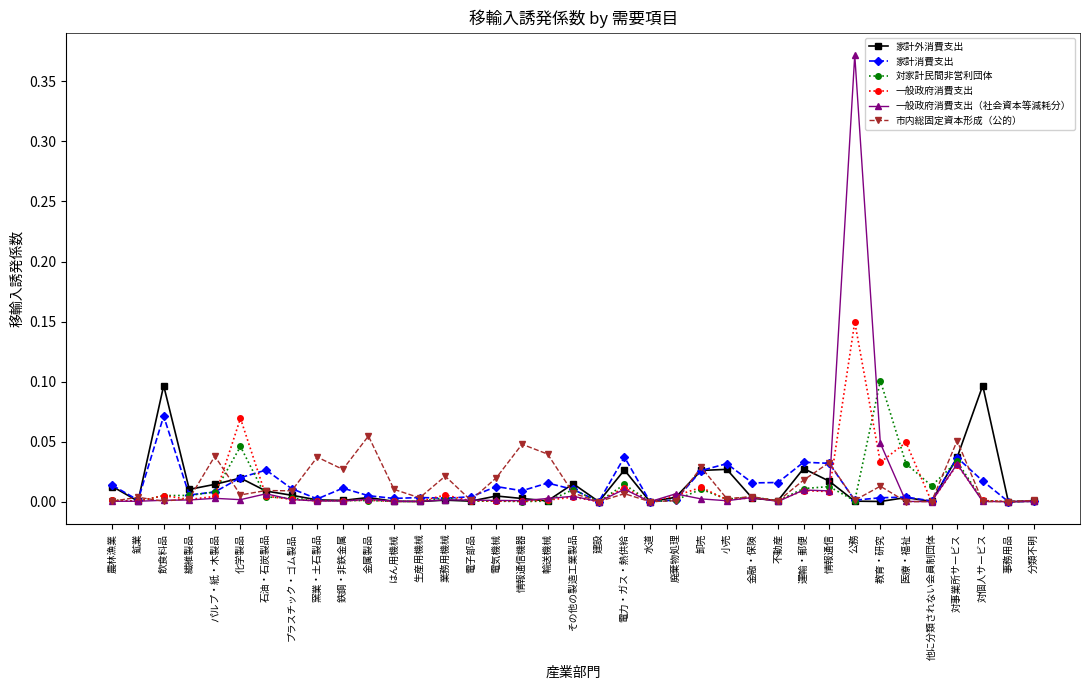

At which category is the sum across all series the highest?

公務